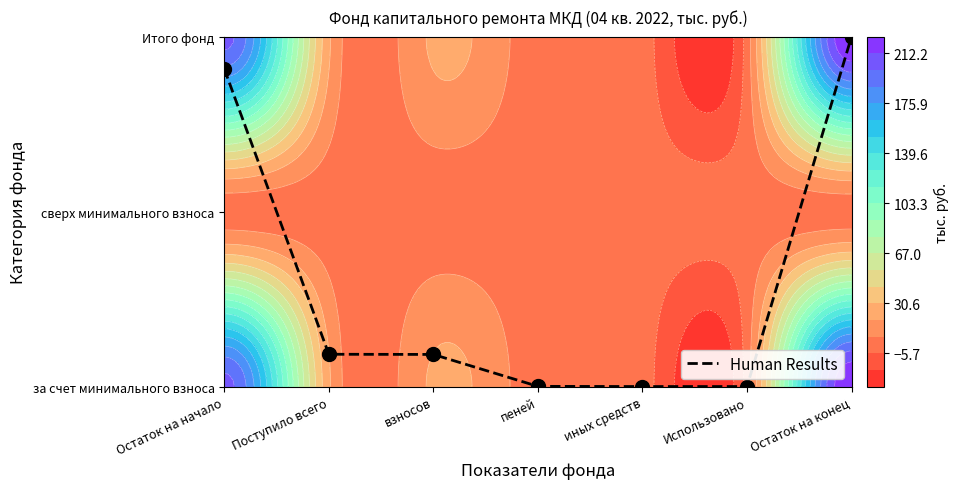

How many positive values are there?

5